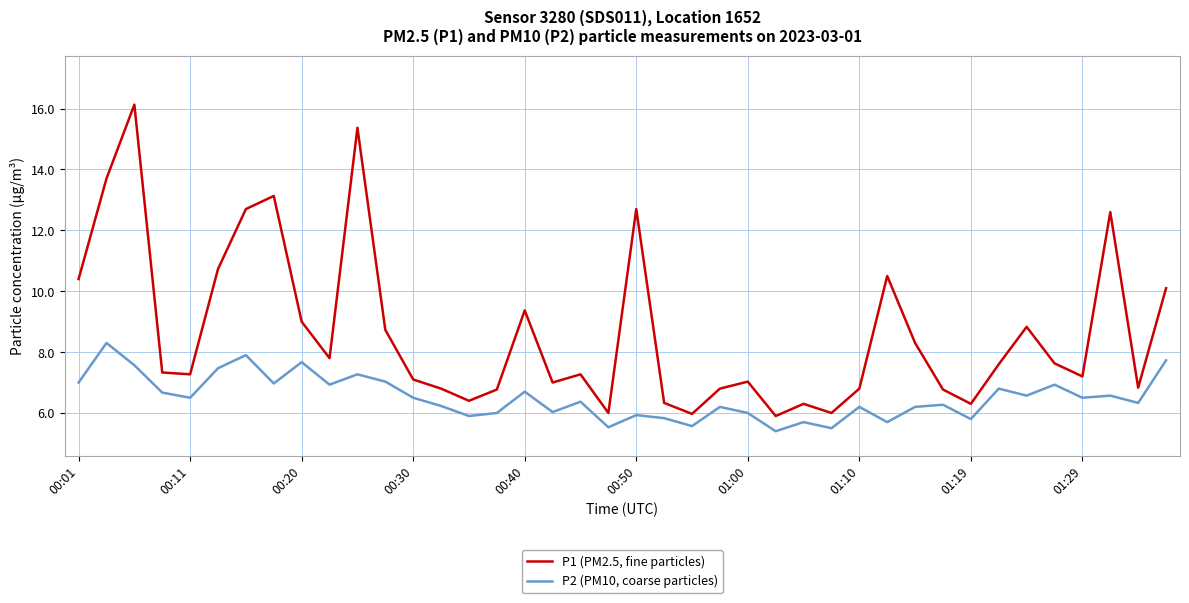

True or false: P2 (PM10, coarse particles) has more than 1 interior local peaks.

True